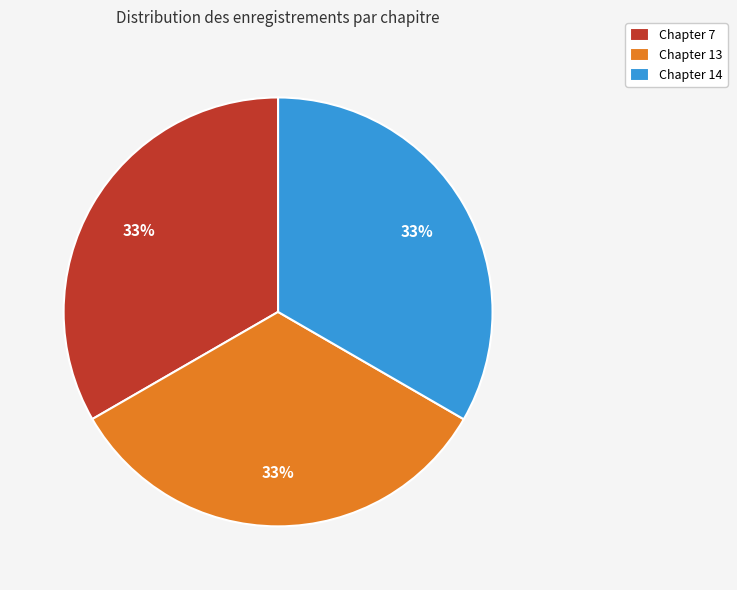

Combined, do Chapter 13 and Chapter 7 account for over 50%?

Yes